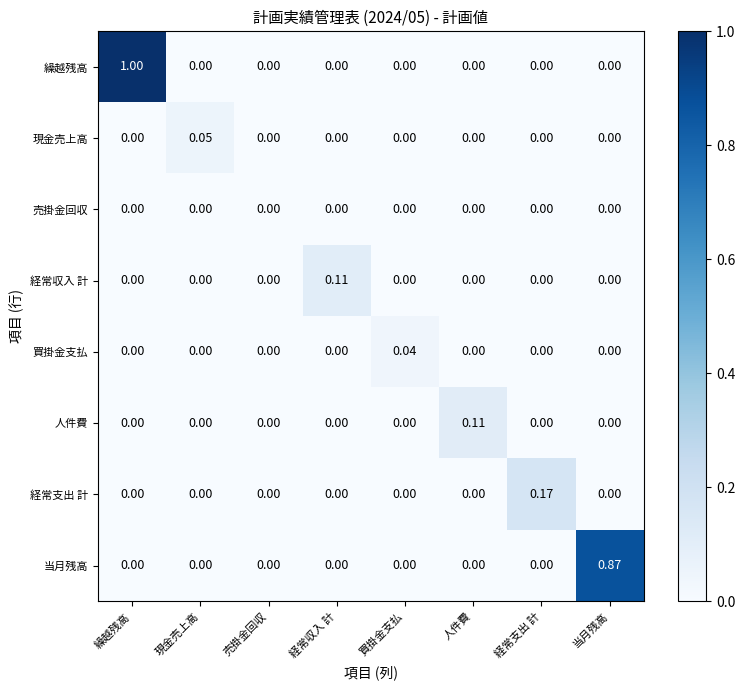

Which label corresponds to the largest value in the chart?

繰越残高